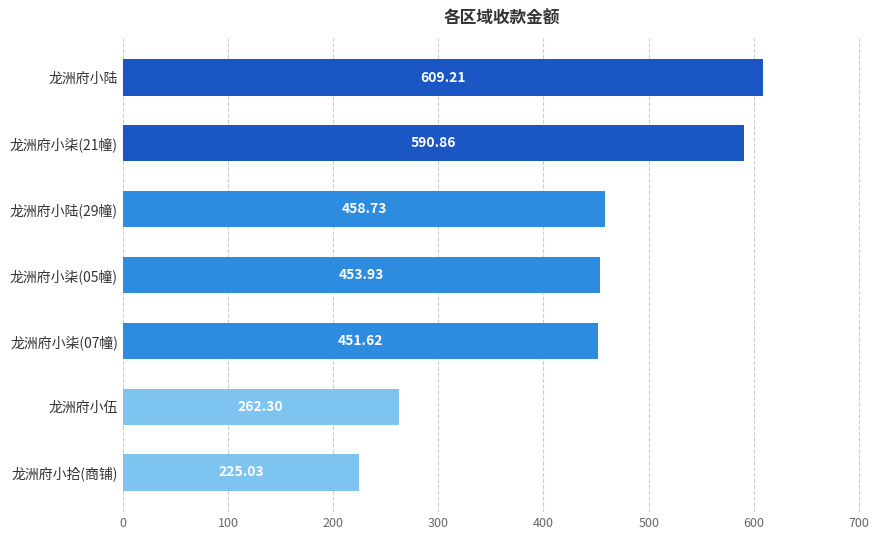

Where is the data nearest to the value 417?

龙洲府小柒(07幢)